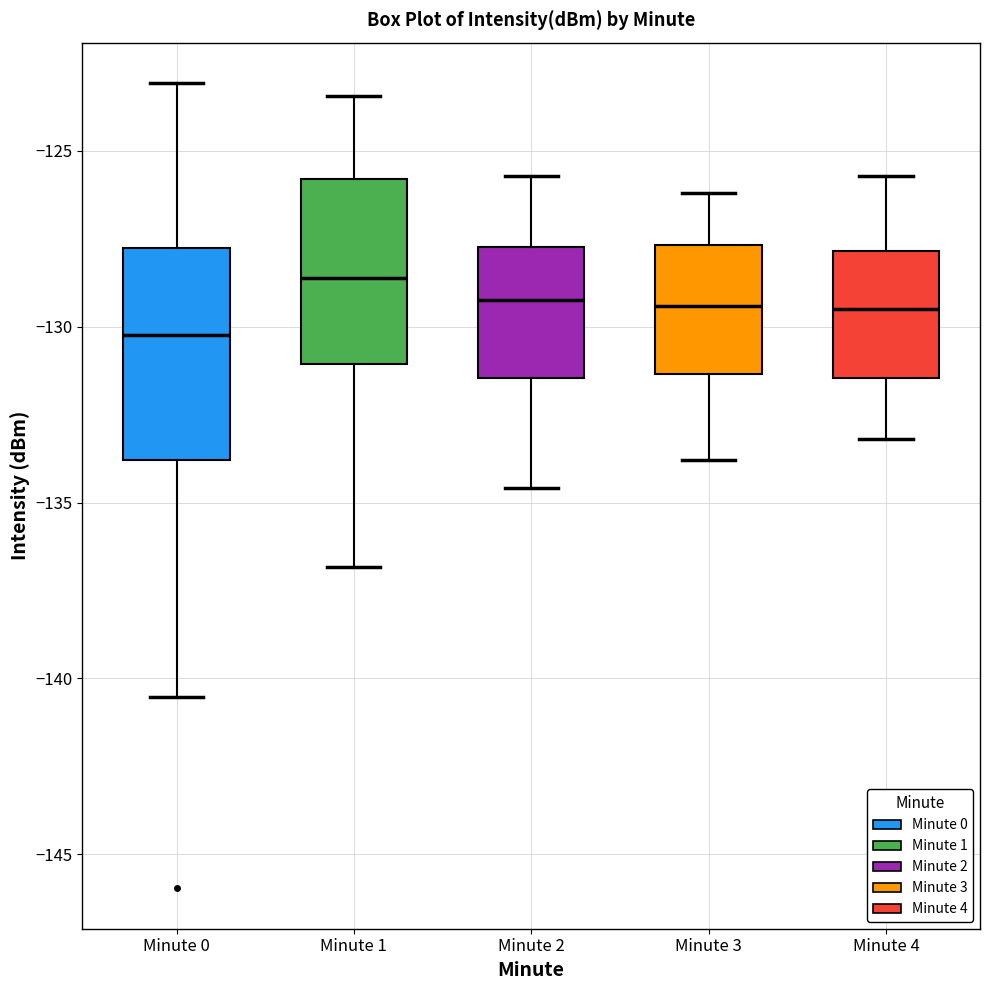

Comparing the boxes themselves (not the whiskers), which one is the tallest?

Minute 0